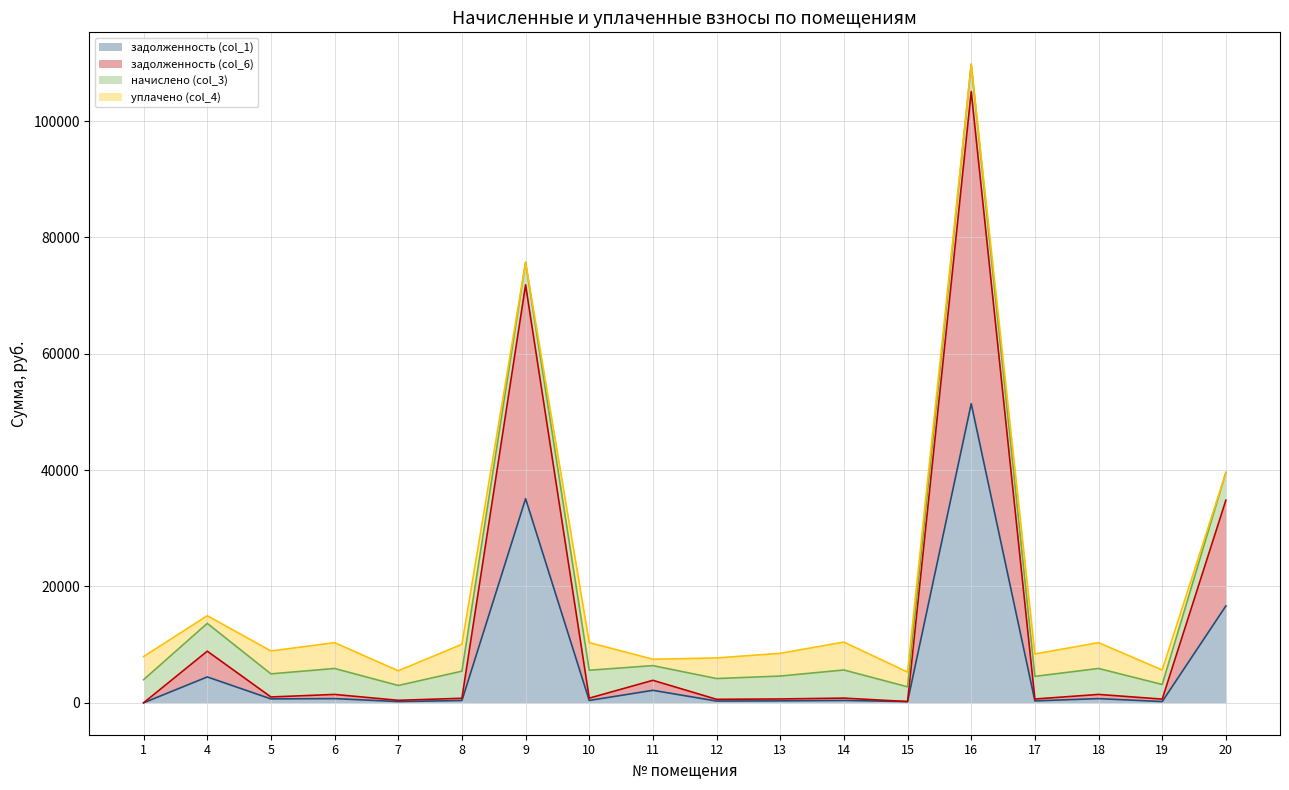

At which category is the sum across all series the highest?

16